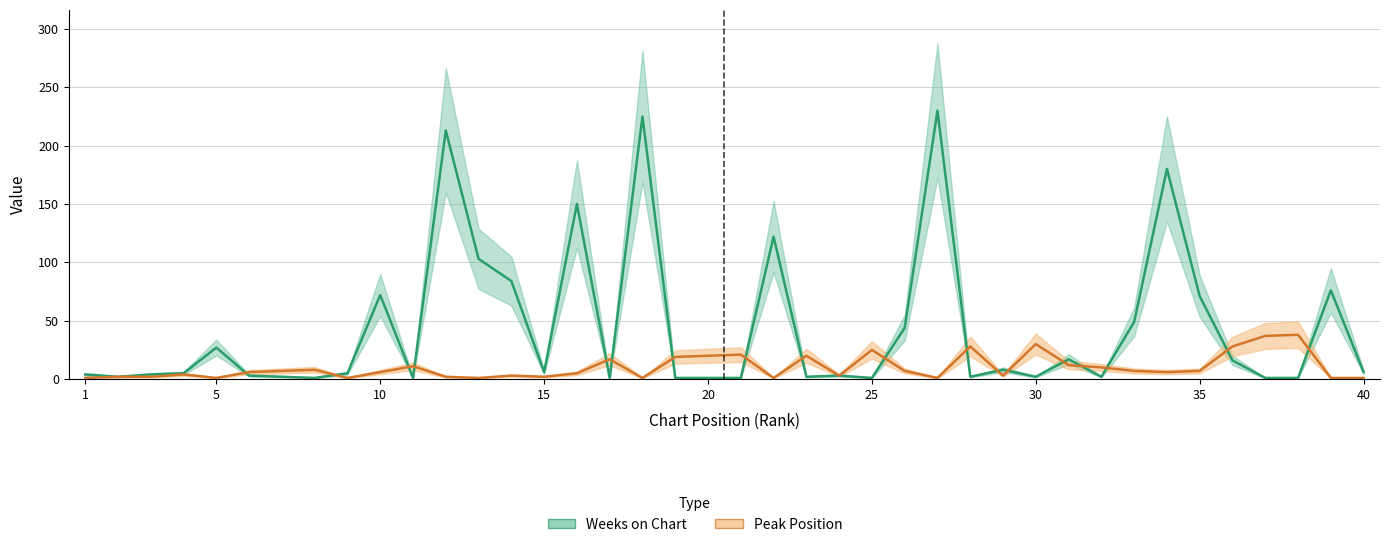

Which series ends up on top after the final intersection of Peak Position and Weeks on Chart?

Weeks on Chart